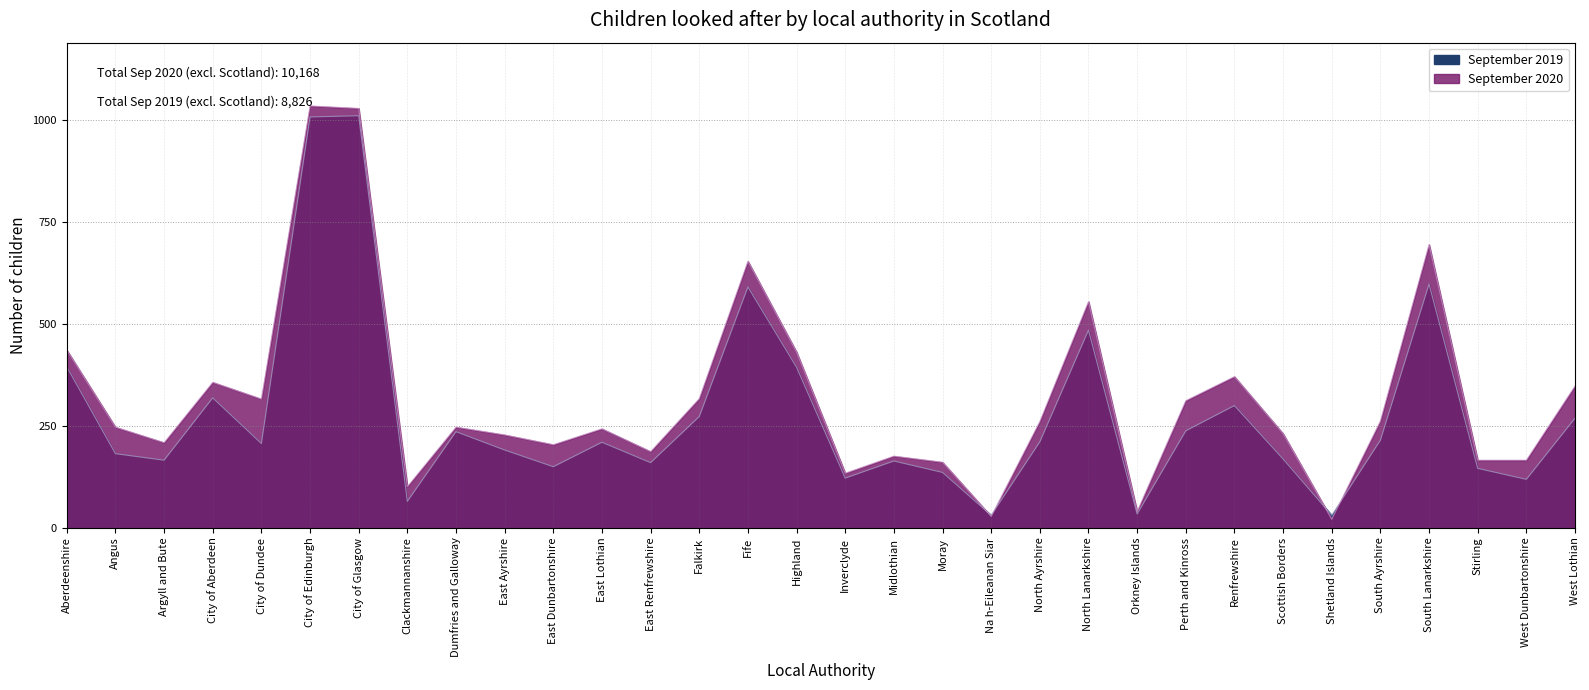

At which category does September 2020 reach its first local peak?

City of Aberdeen